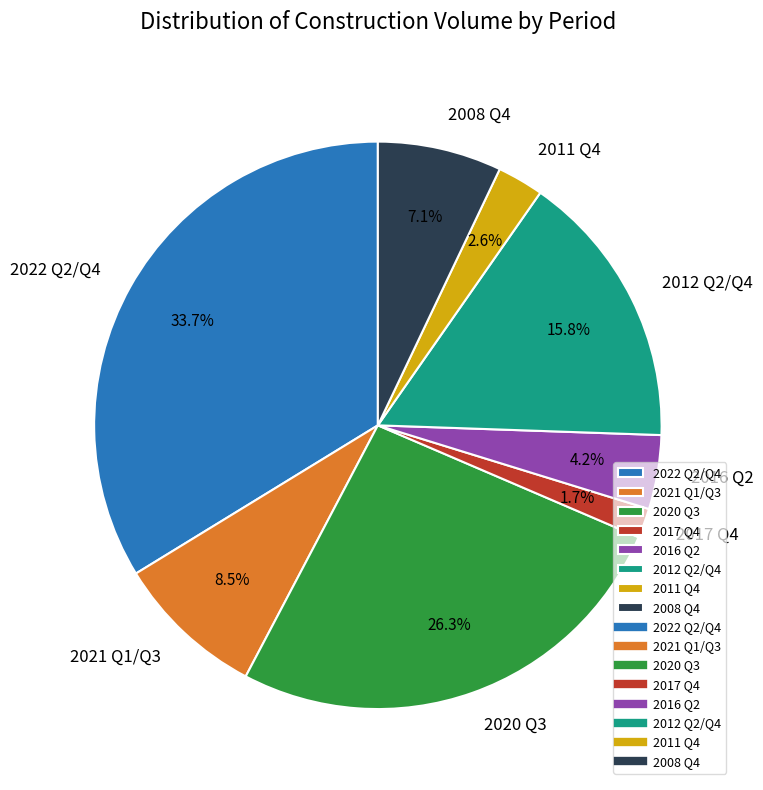

Combined, do 2021 and 2020 account for over 50%?

No